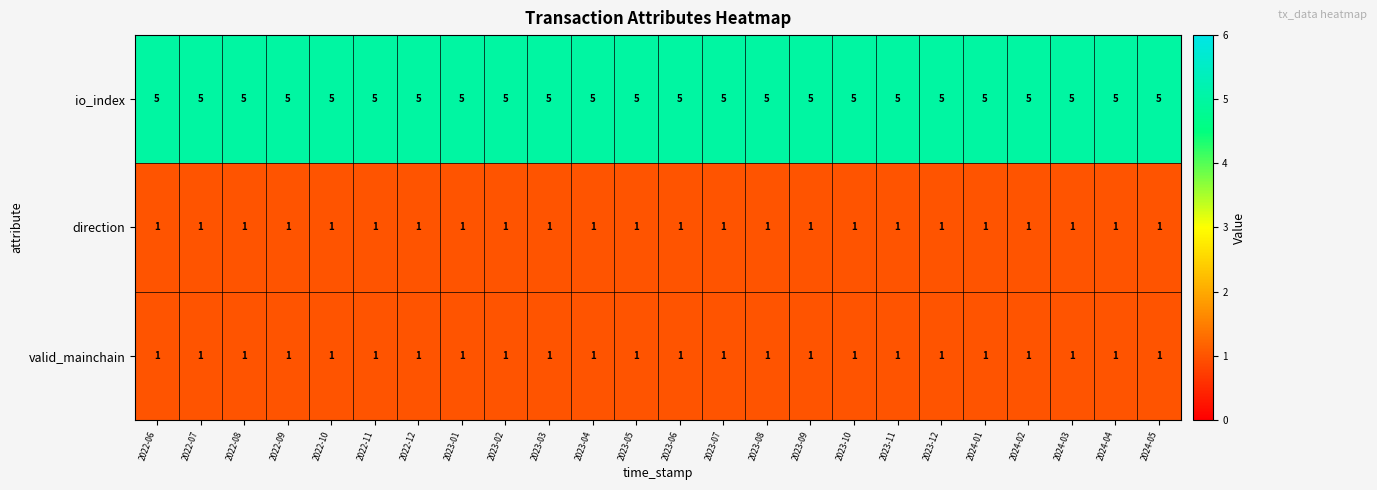

Which series has the largest total across all categories?

io_index